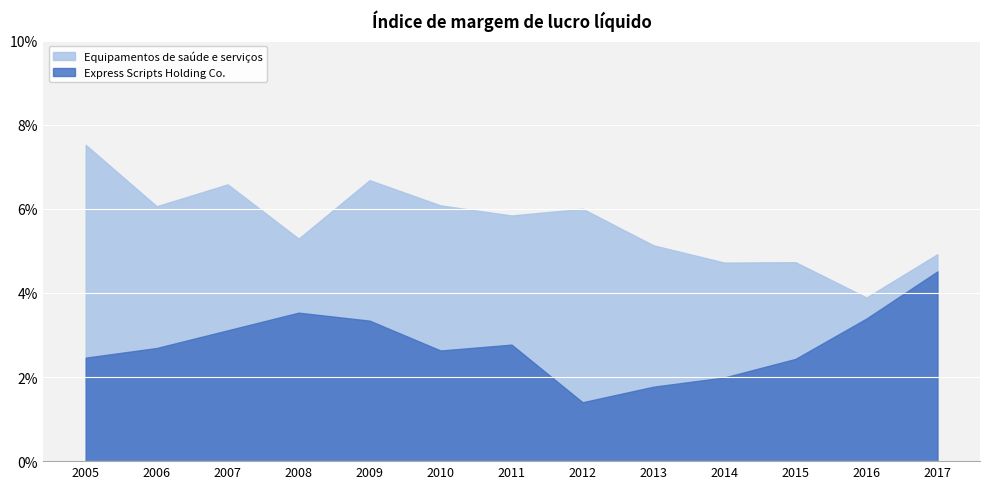

True or false: Express Scripts Holding Co. and Equipamentos de saúde e serviços cross at least once.

False